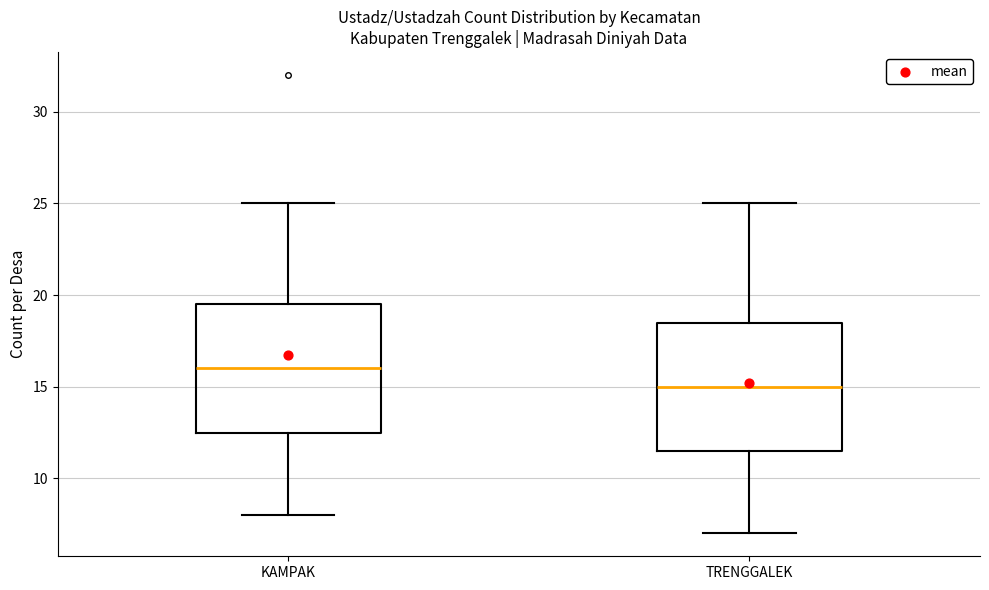

Which box's median line is the highest?

KAMPAK